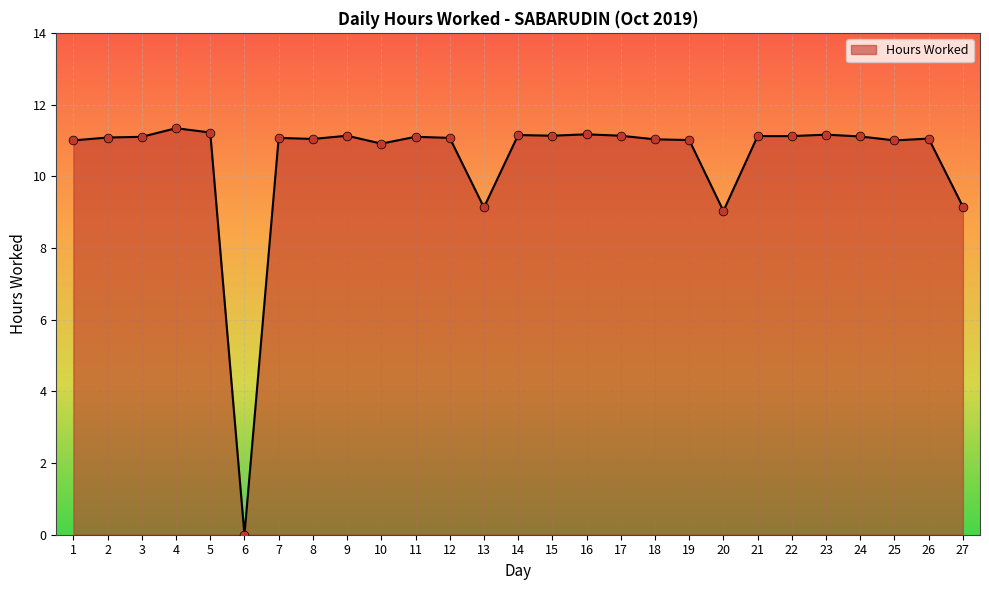

Which has a higher value, 18 or 6?

18